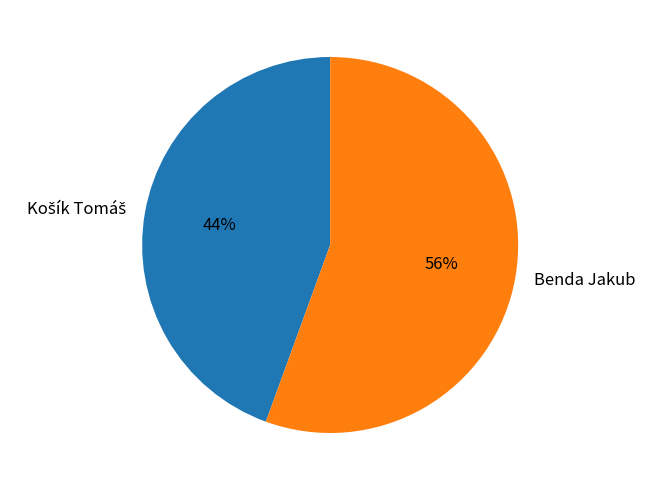

The Benda Jakub slice represents 56% of the pie. True or false?

True